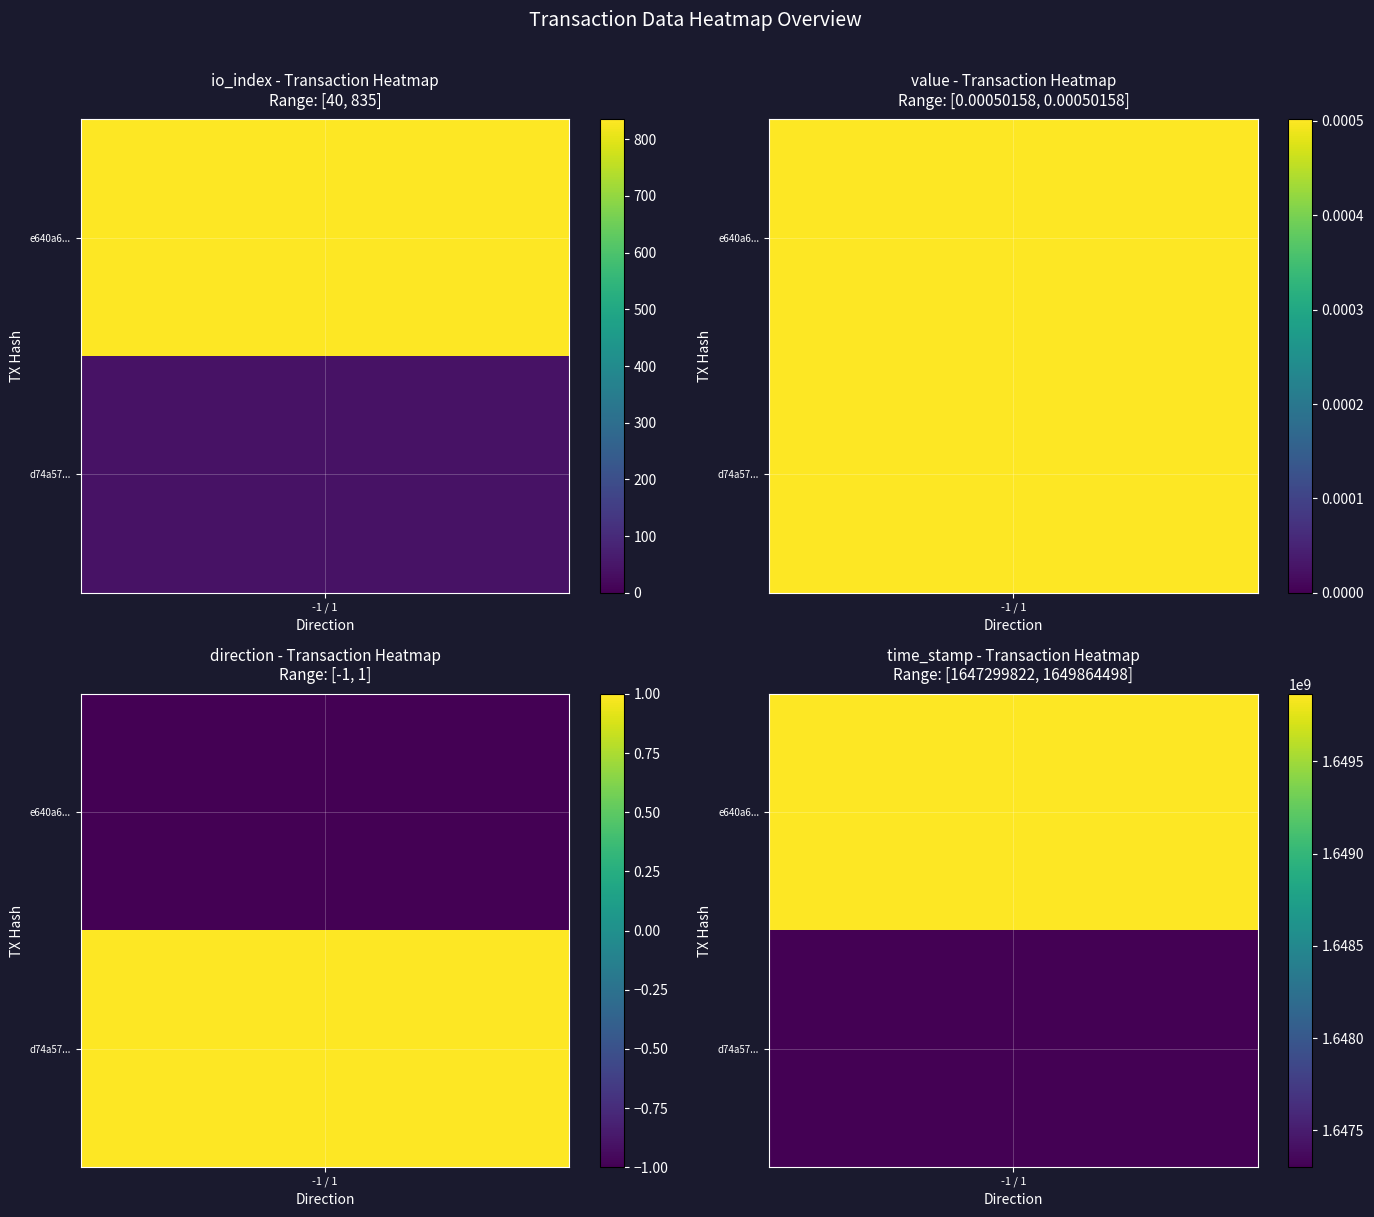

How many negative values does the e640a6088241d4632ec883ef7d718f940caafc9 series have?

1